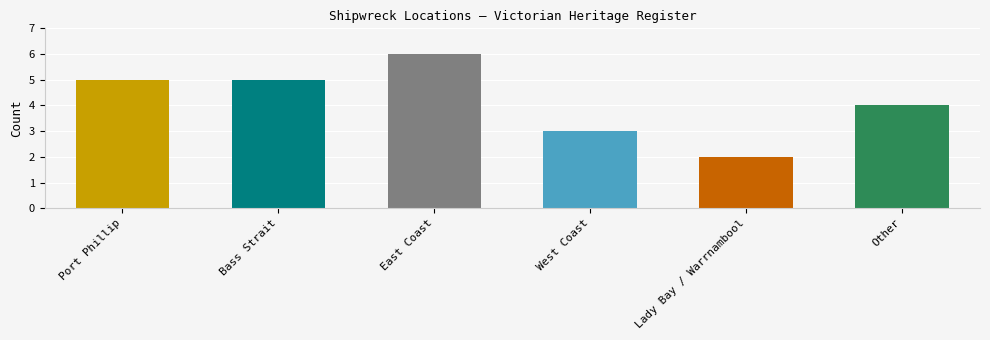

Reading left to right, transcribe all the data shown in this chart.

Port Phillip=5	Bass Strait=5	East Coast=6	West Coast=3	Lady Bay / Warrnambool=2	Other=4